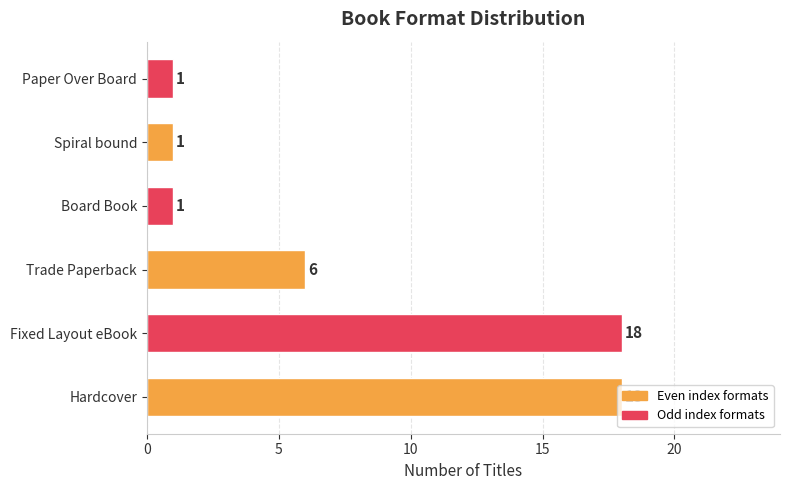

What is the difference between the maximum and minimum values?

17